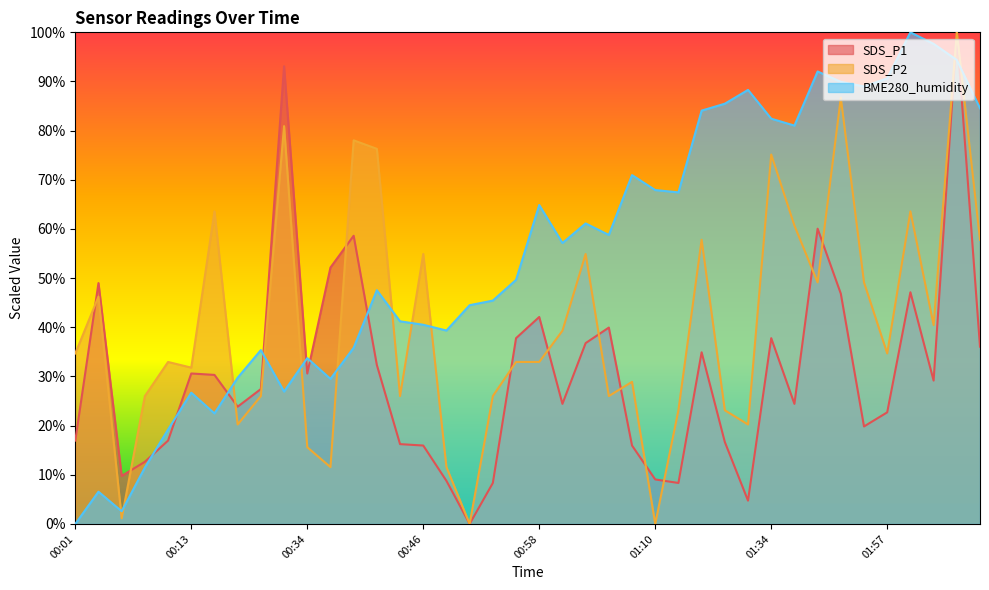

Which series changed the most between 01:10 and 01:13?

SDS_P2